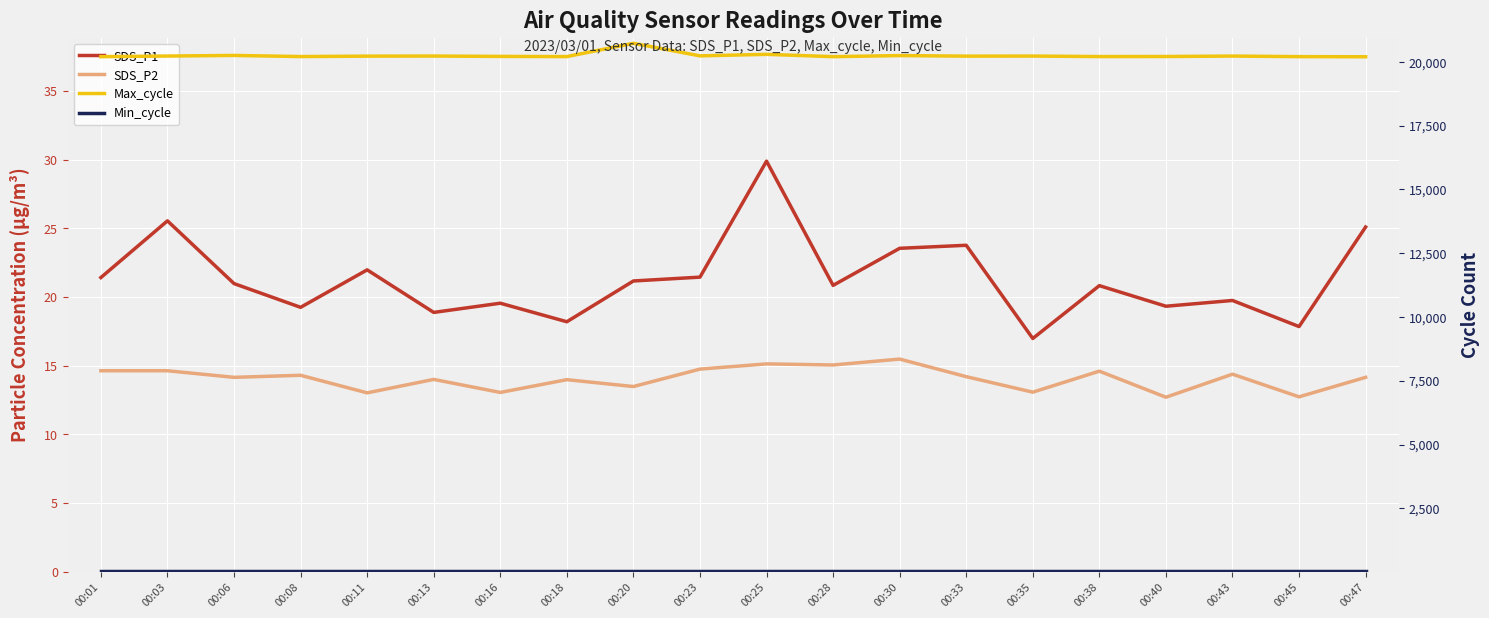

The value of Max_cycle at 00:40 is 20209.0. True or false?

True